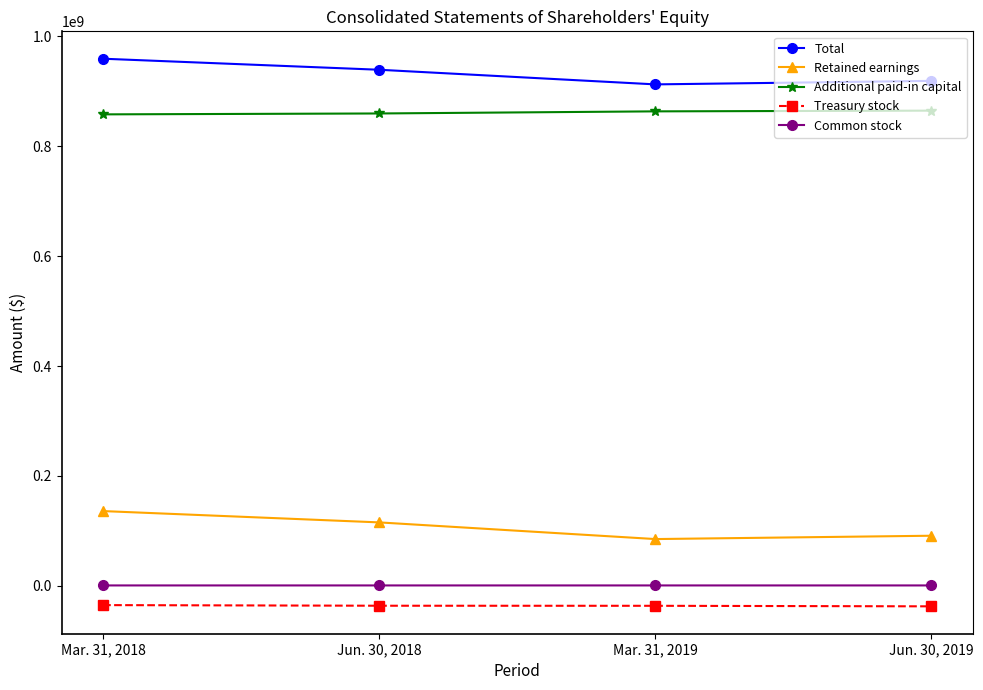

True or false: Common stock has more than 1 points higher than both neighbors.

False